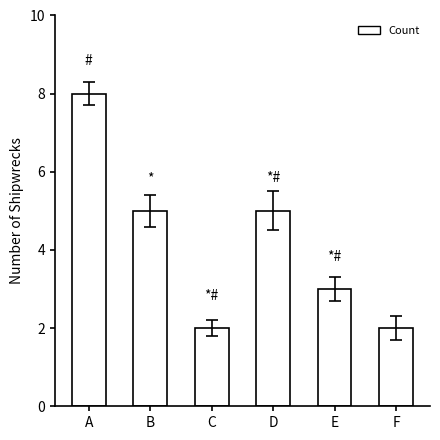

Between A and E, which is larger?

A